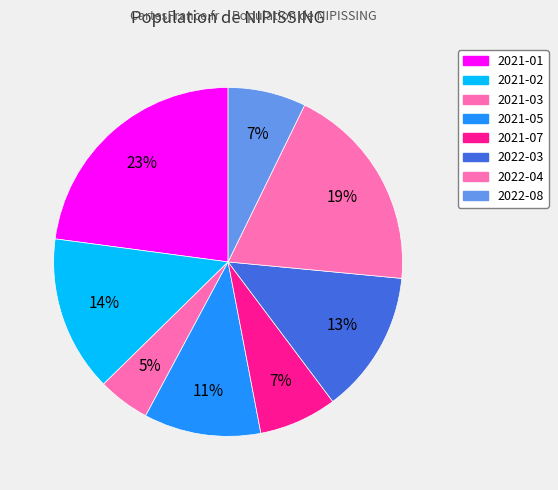

How many slices are in this pie chart?

8